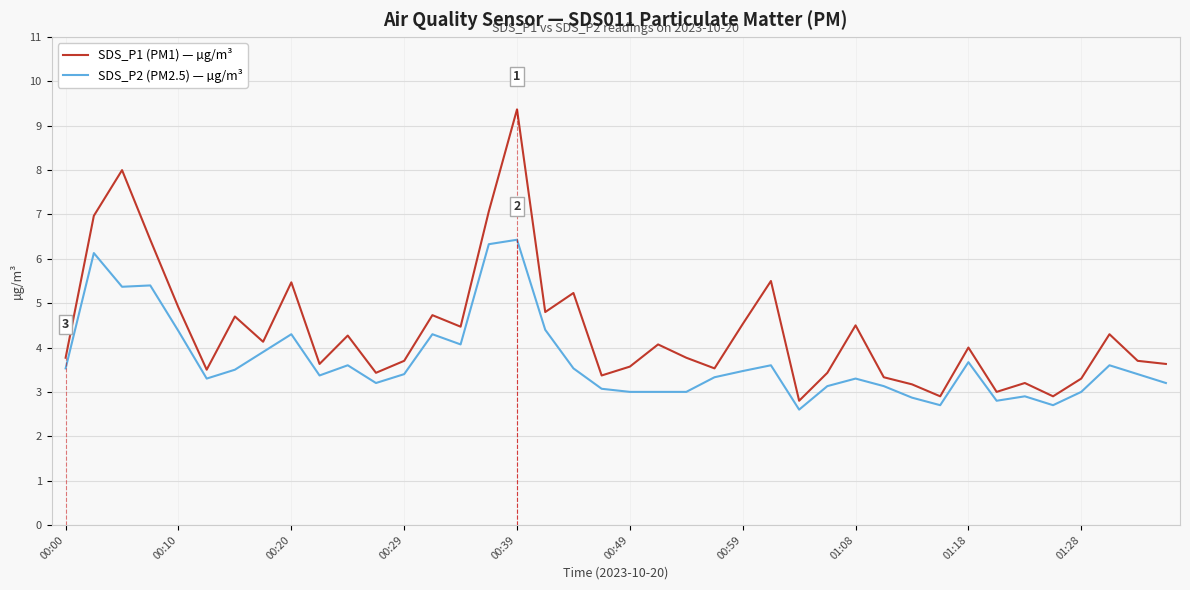

Which series has the largest total across all categories?

SDS_P1 (PM1) — µg/m³